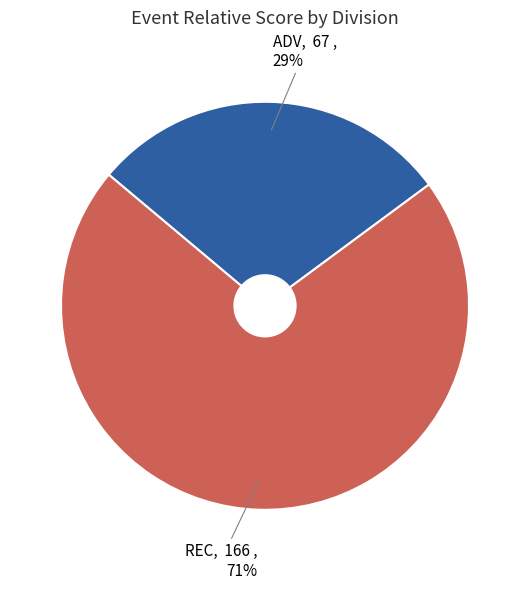

Combined, do ADV and REC account for over 50%?

Yes